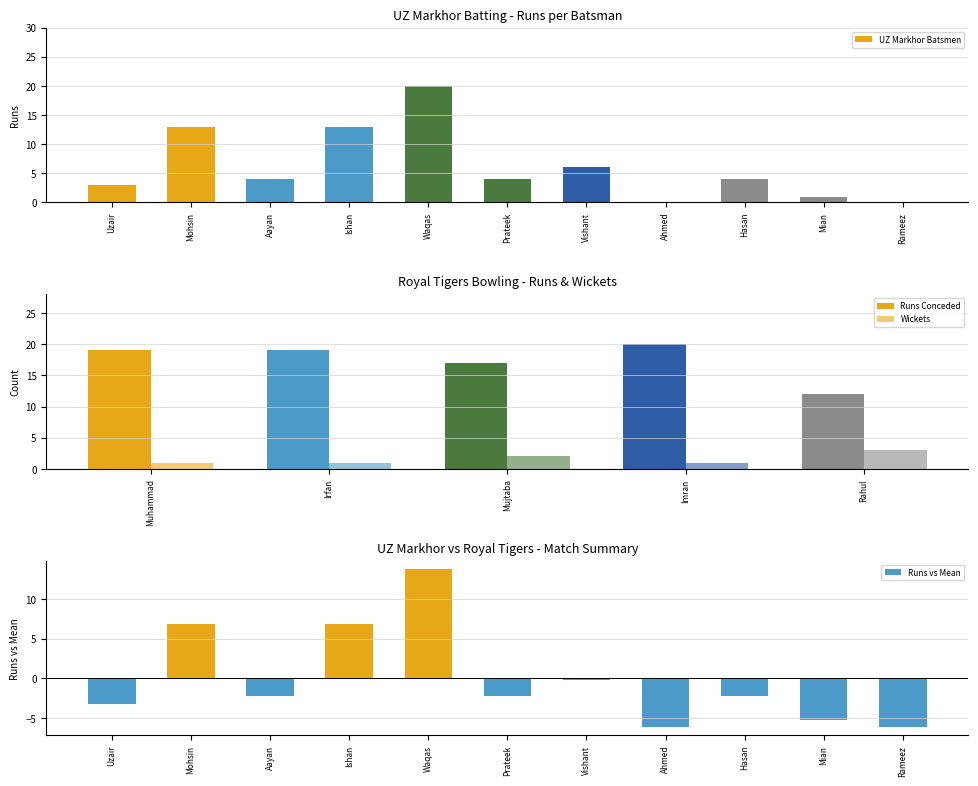

True or false: UZ Markhor Batsmen has a value of -6 at Rameez.

False